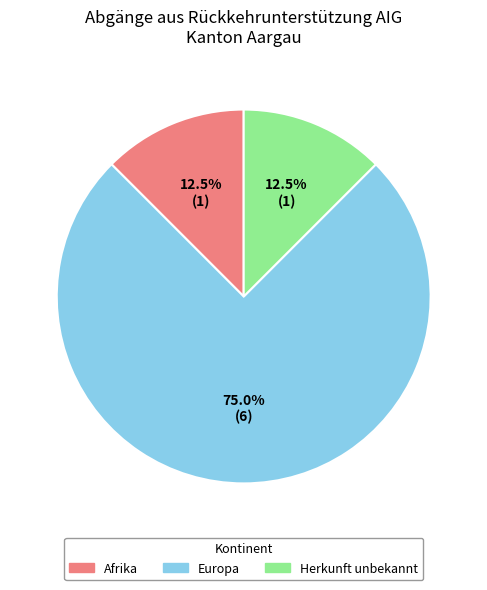

What percentage do Afrika and Europa together represent?

87.5%